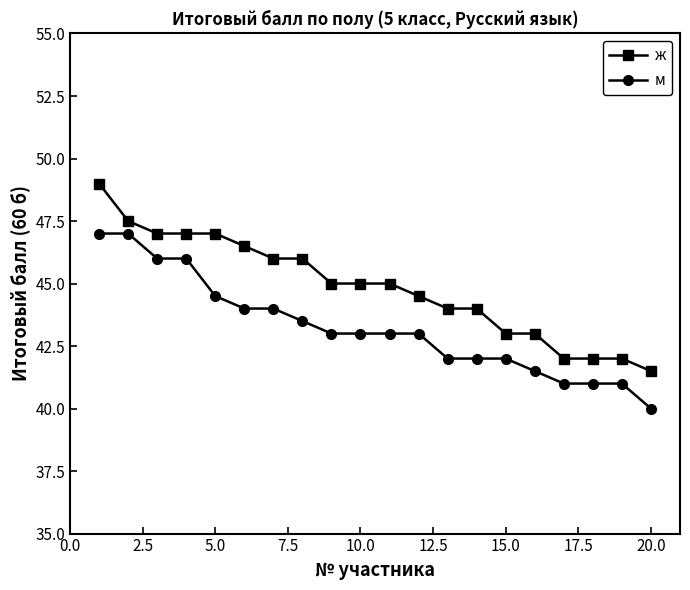

List the series in order of their overall mean, lowest first.

м, ж